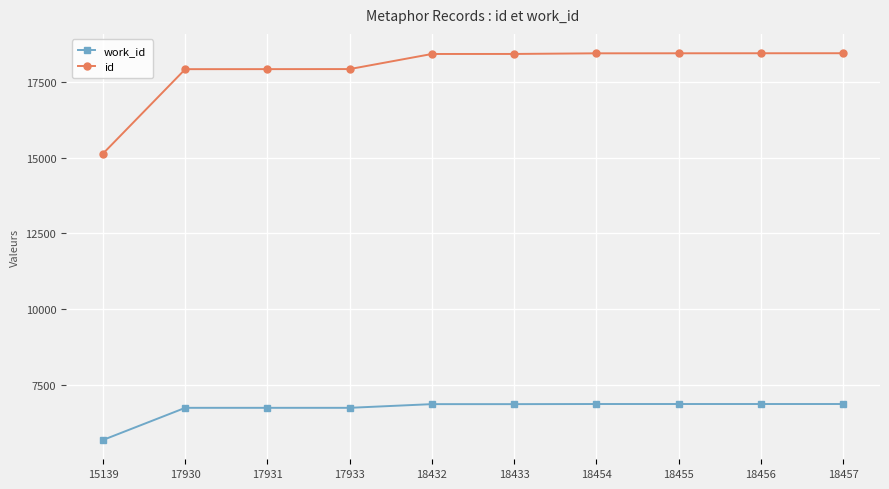

List the series in order of their overall mean, lowest first.

work_id, id